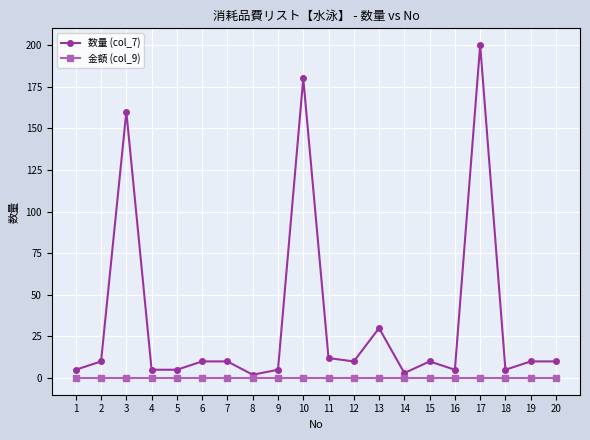

True or false: 数量 (col_7) has more than 2 points higher than both neighbors.

True